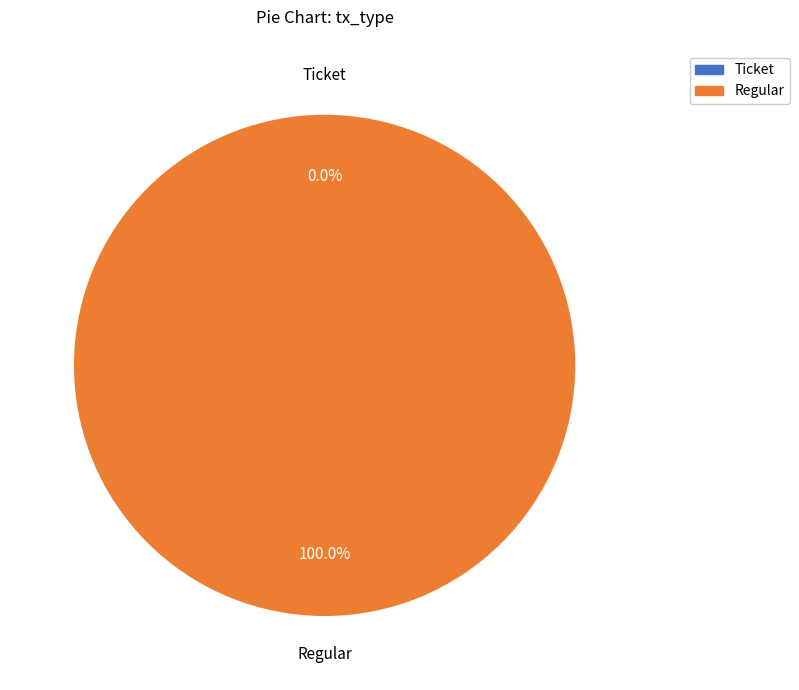

What is the majority slice?

Regular